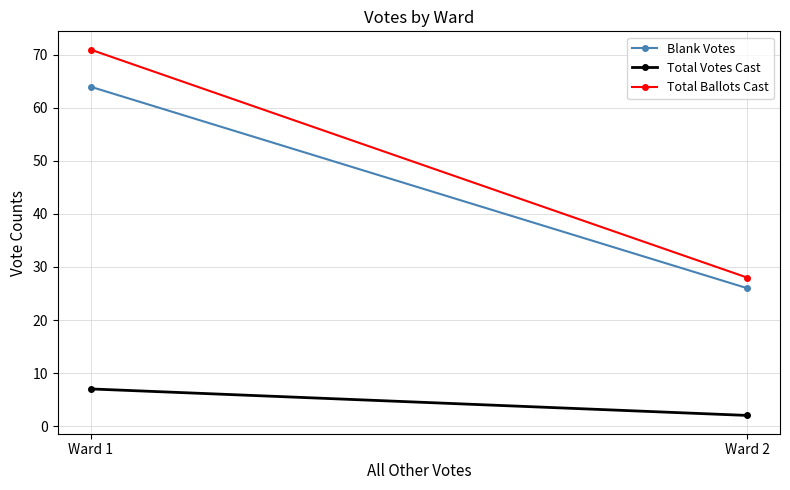

What are all the series names shown in the legend?

Blank Votes, Total Votes Cast, Total Ballots Cast